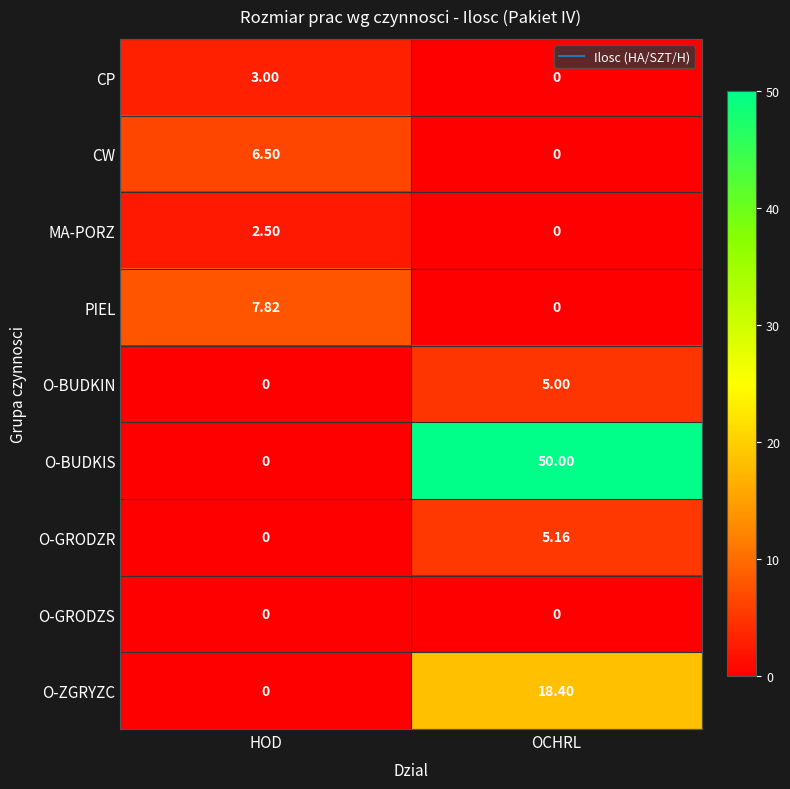

Which series has the widest spread of values?

O-BUDKIS